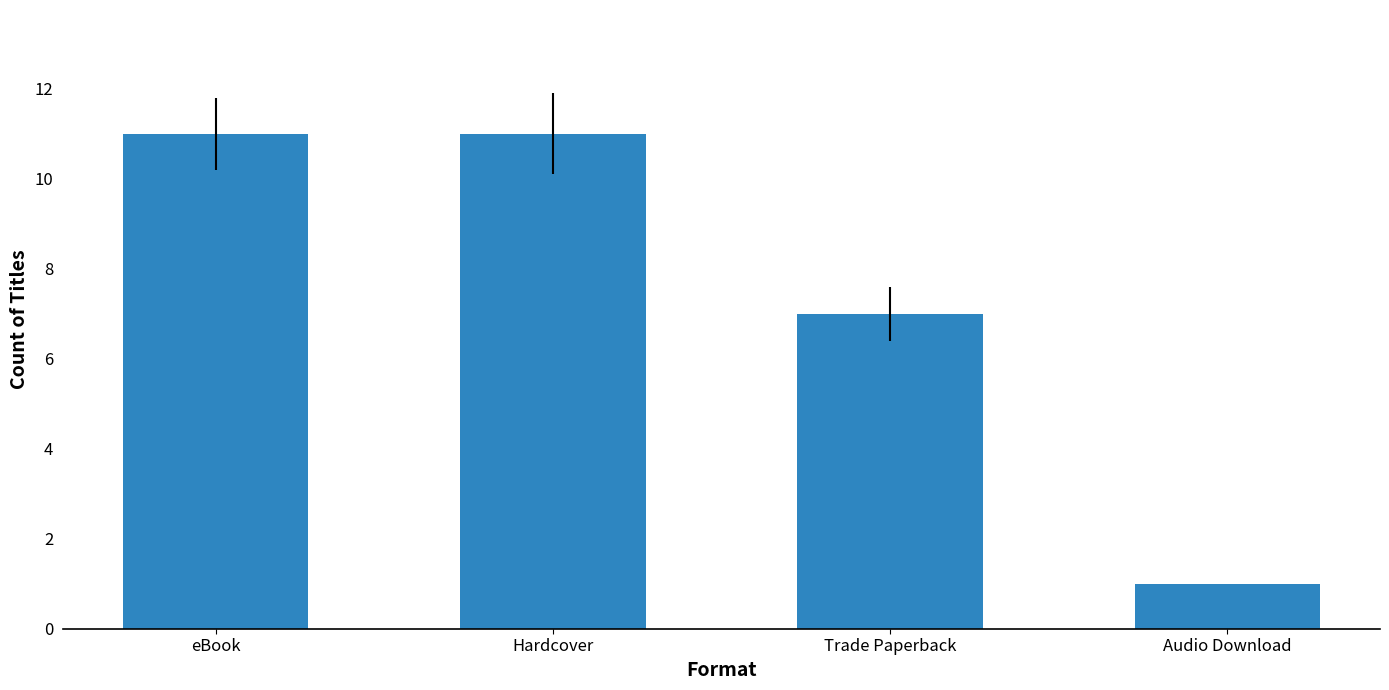

What is the difference between the values at Hardcover and Audio Download?

10